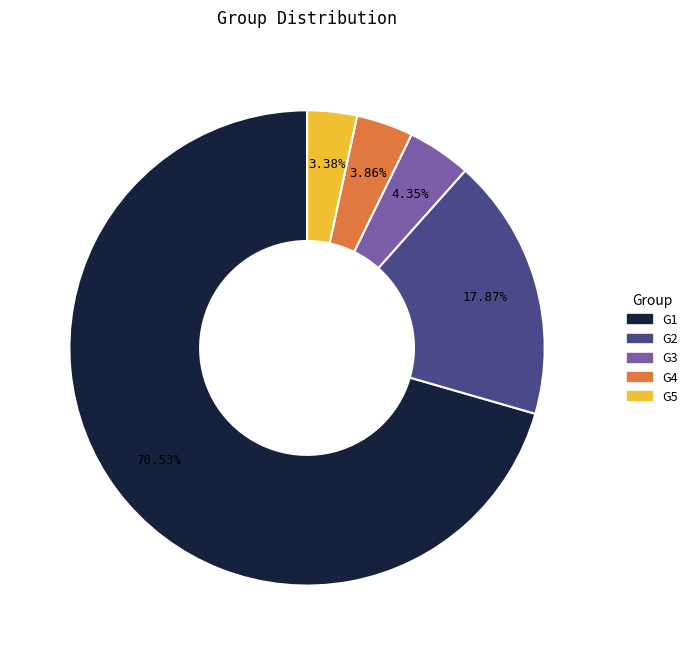

How many slices are in this pie chart?

5